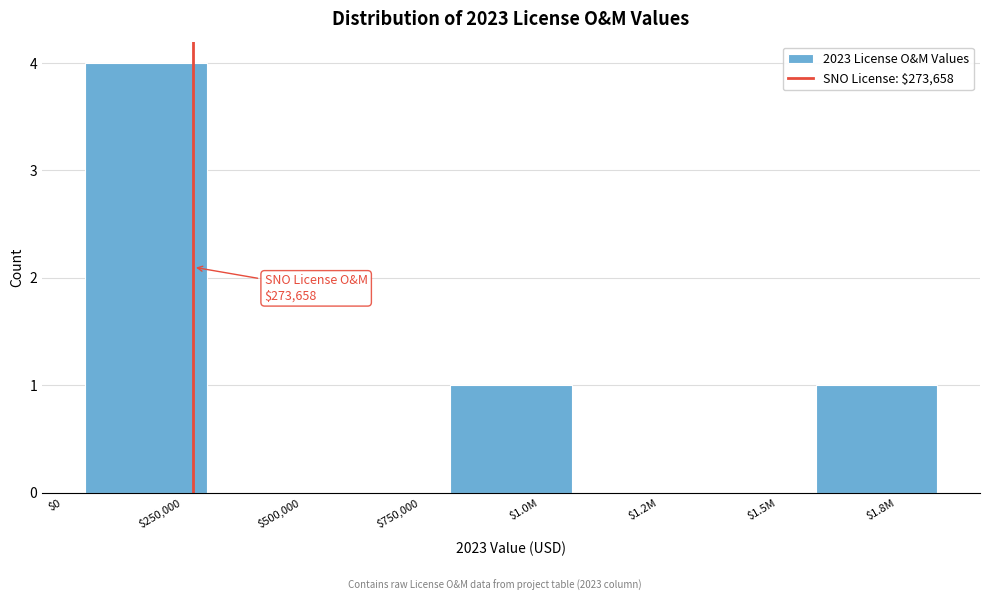

The value at $250,000 is 4. True or false?

True